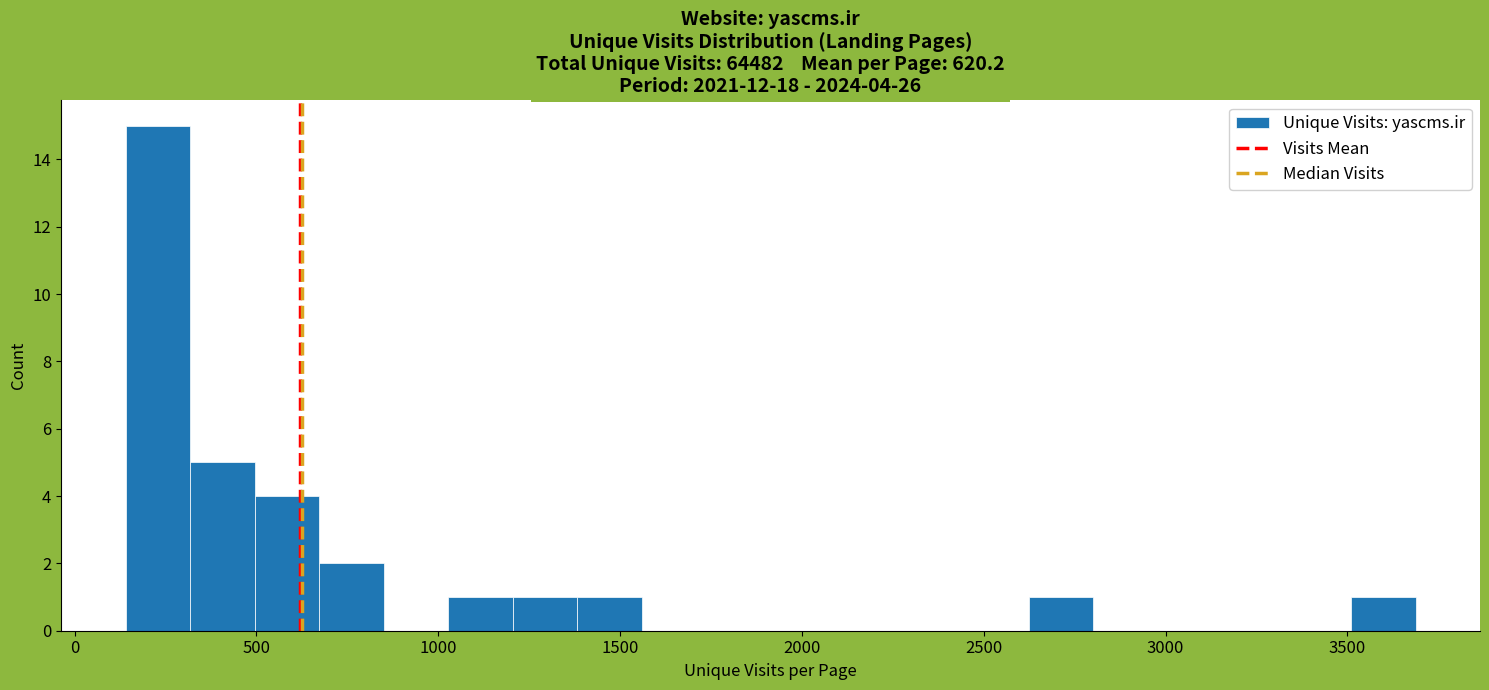

Read against the x-axis, roughly where is the centre of the tallest bar?

250